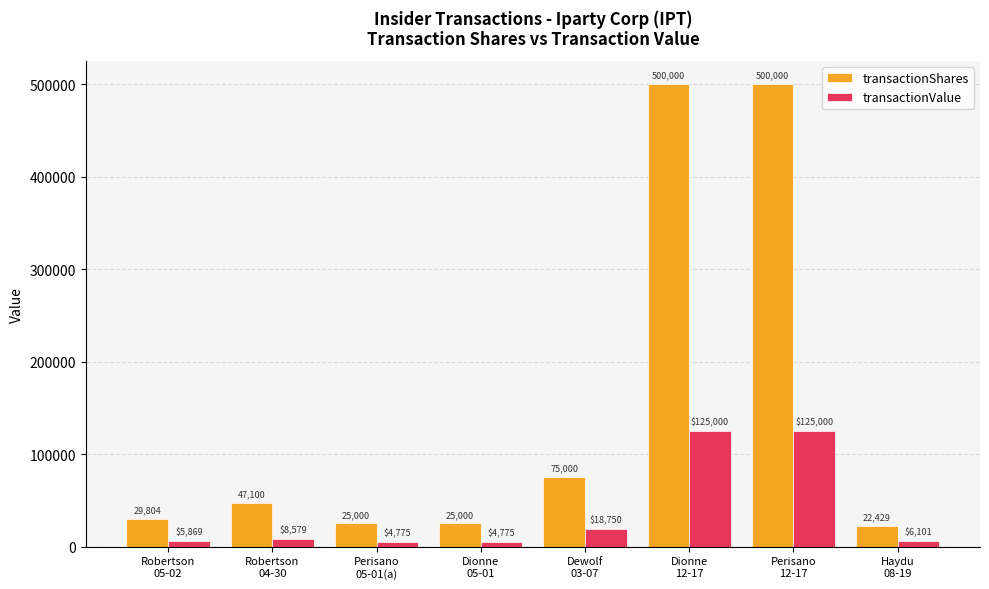

Rank the series at Robertson
04-30 from highest to lowest value.

transactionShares, transactionValue